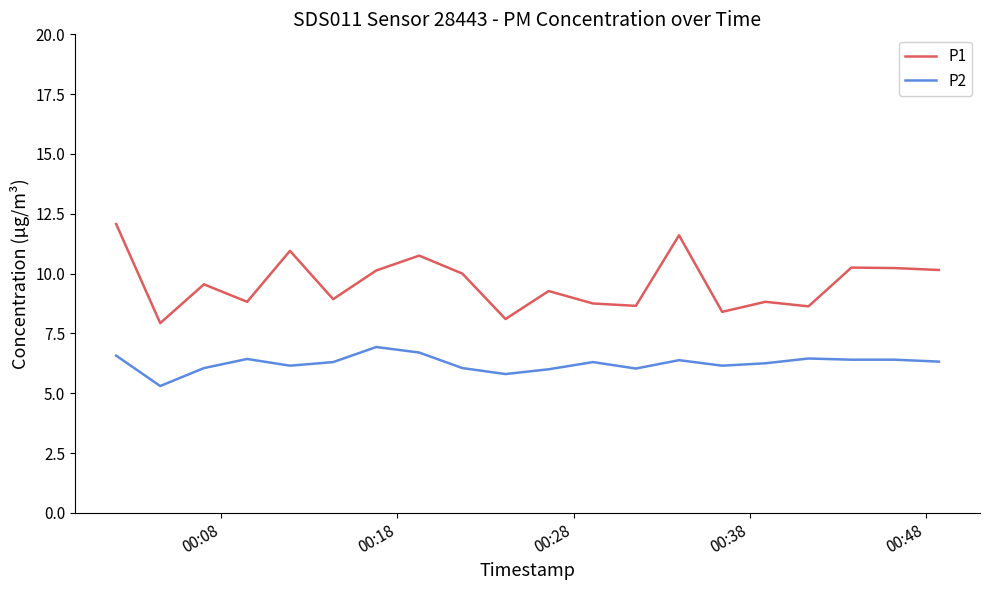

What is the smallest value displayed?

5.3